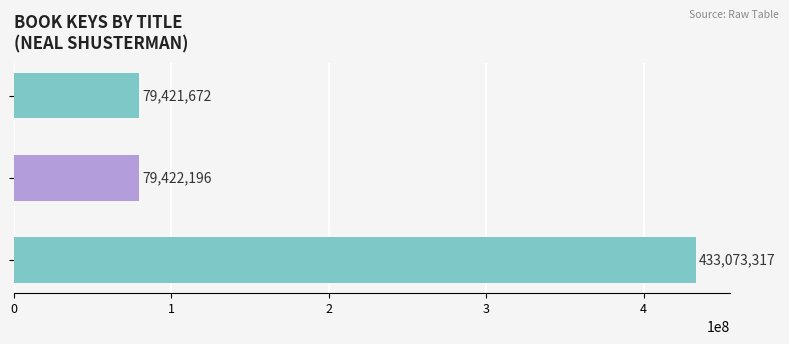

Reading bottom to top, transcribe all the data shown in this chart.

433073317	79422196	79421672